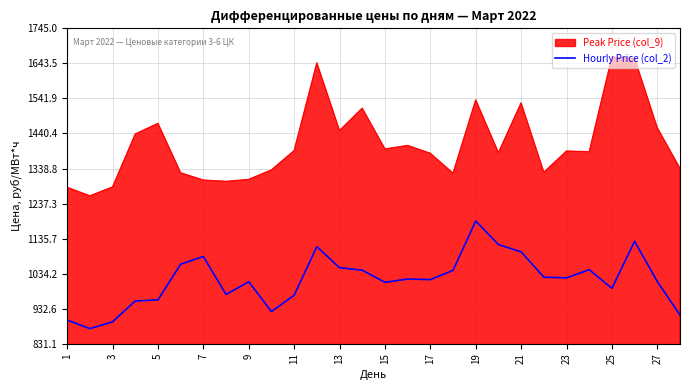

What is the smallest value displayed?

874.8